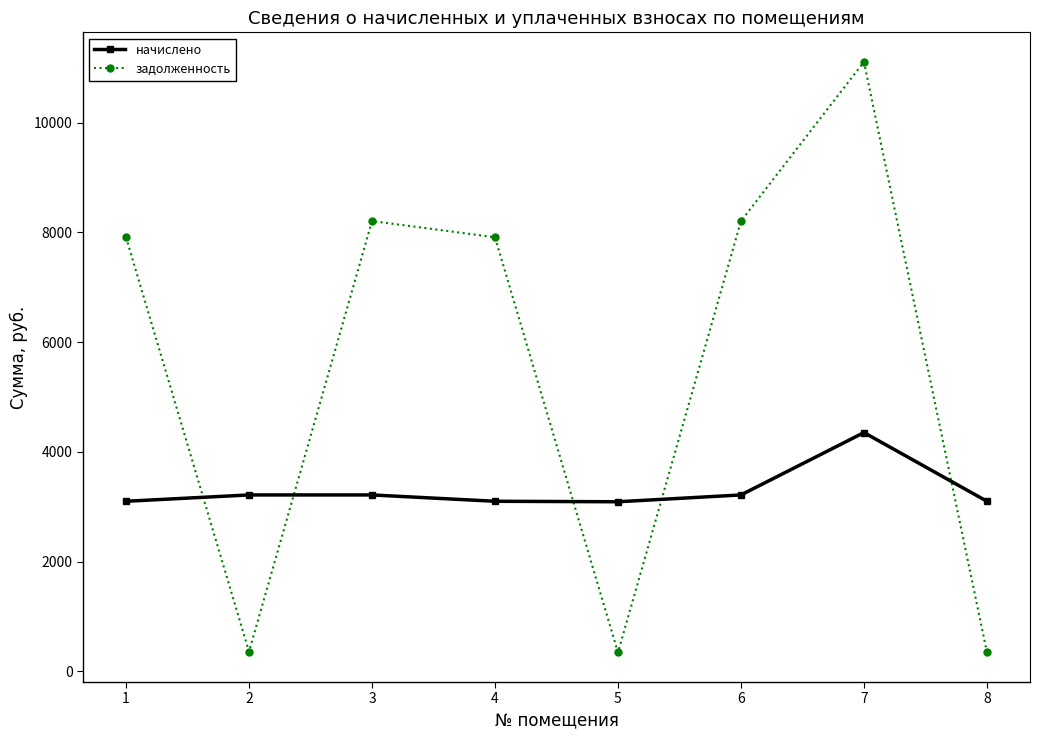

What is the difference between the second highest and minimum values in the задолженность series?

7864.5